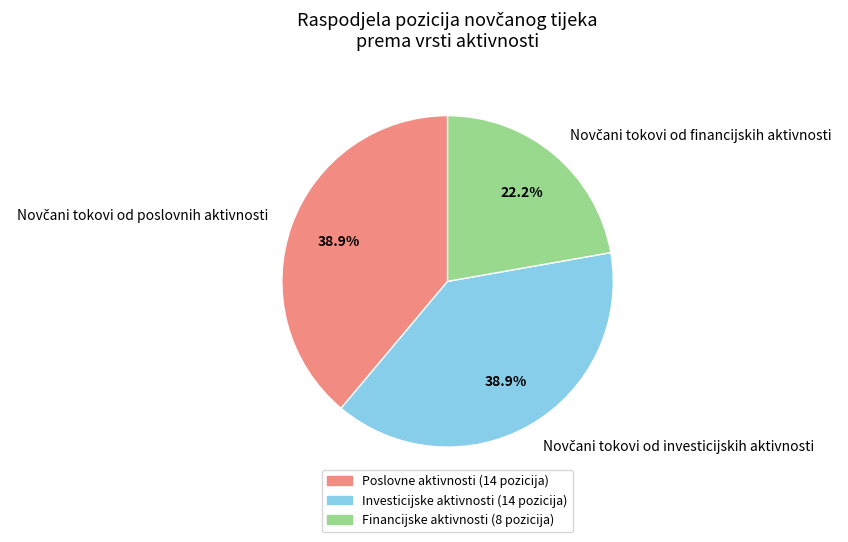

Does any single category account for the majority?

No